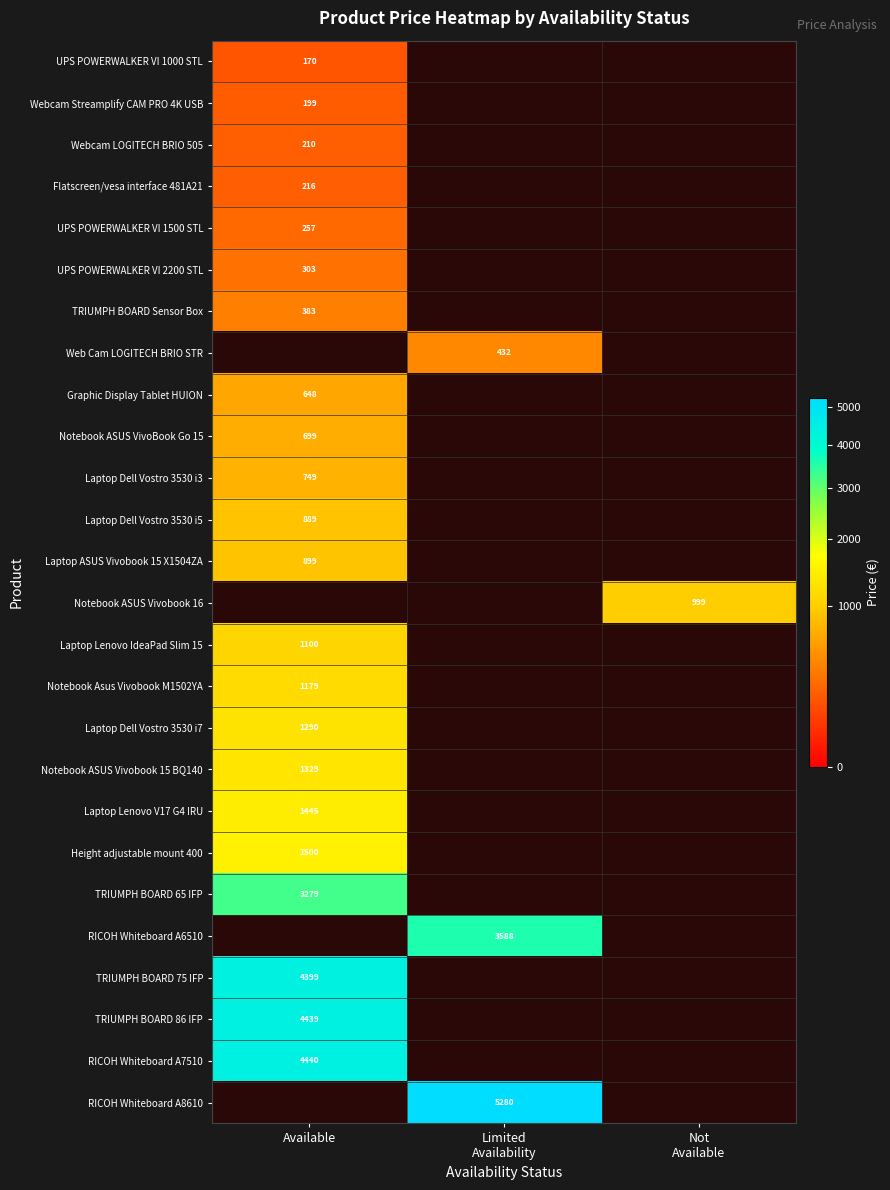

The value of TRIUMPH BOARD 75 IFP at Available is 1830. True or false?

False